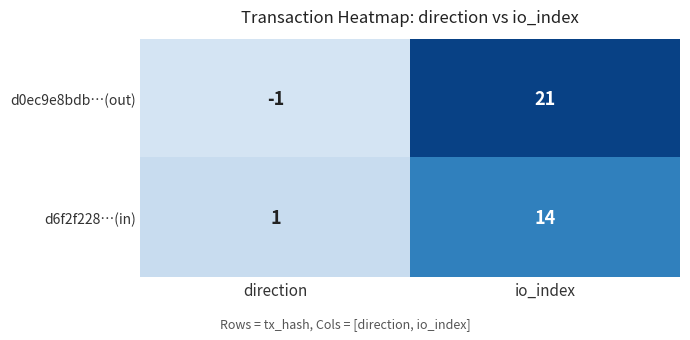

The value of d6f2f228…(in) at direction is 0. True or false?

False